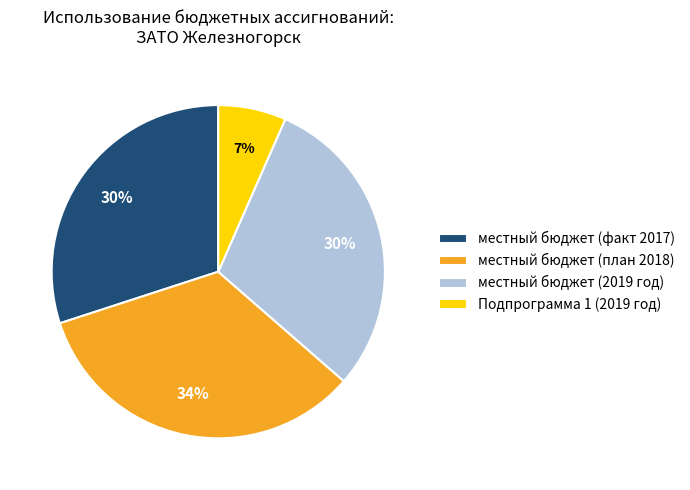

Which slice is the largest?

местный бюджет (план 2018)